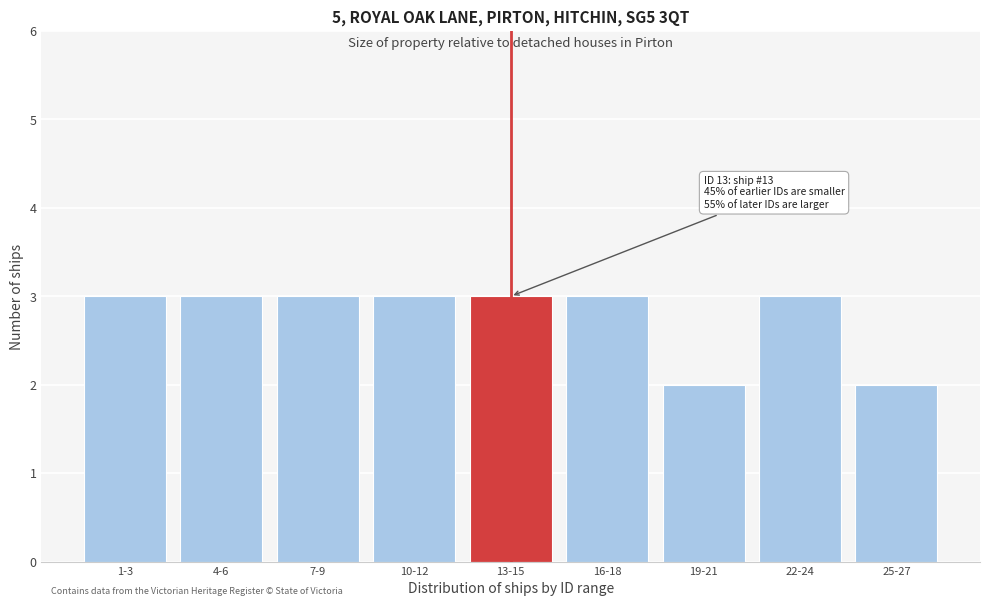

Reading left to right, list all the values displayed in this chart.

3	3	3	3	3	3	2	3	2